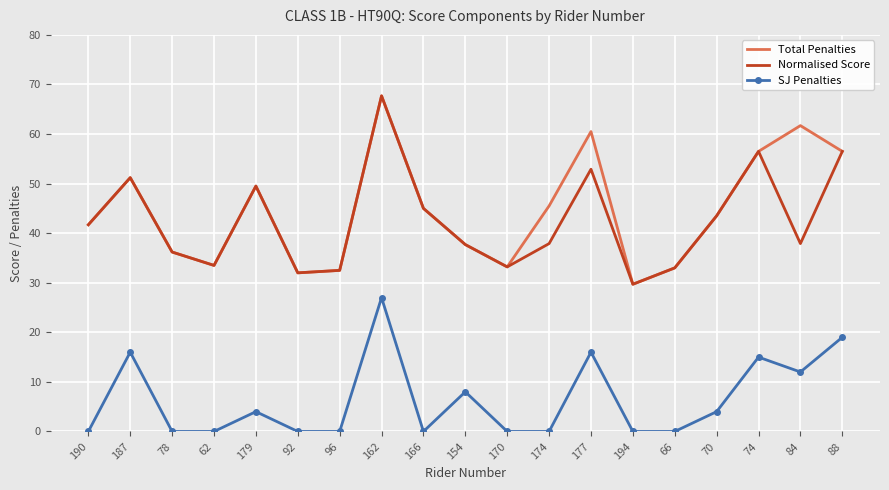

At which category does the chart reach its peak across all series?

162